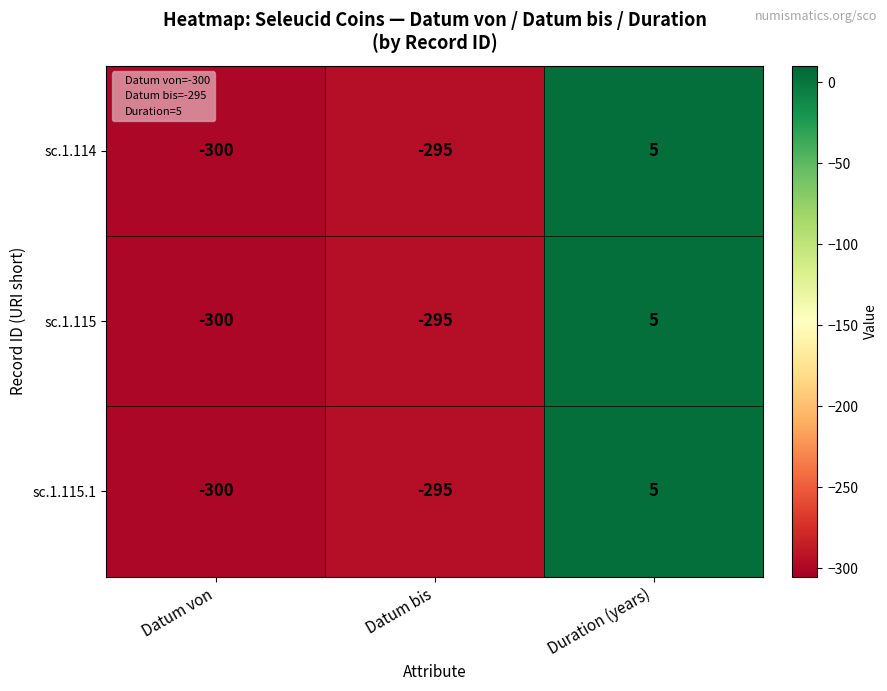

Reading left to right, extract all data points from this chart.

sc.1.114: -300	-295	5
sc.1.115: -300	-295	5
sc.1.115.1: -300	-295	5